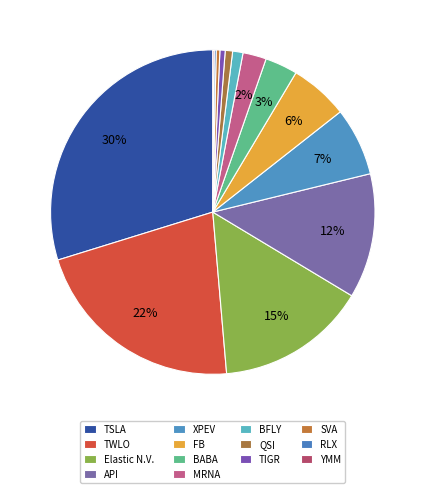

Count the number of slices in the pie.

14